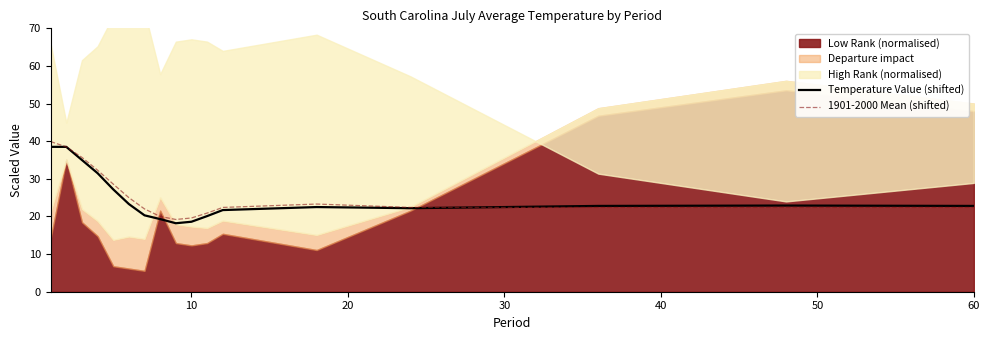

What is the approximate value of Temperature Value (shifted) at 60?

22.8